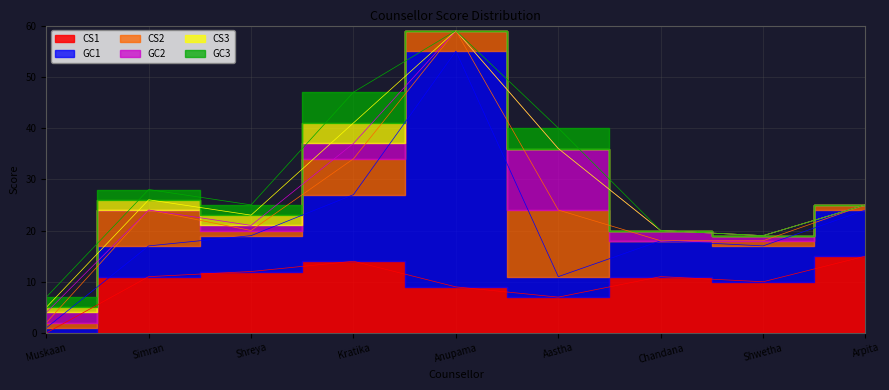

Reading right to left, list all the values displayed in this chart.

CS1: 15	10	11	7	9	14	12	11	0
GC1: 9	7	7	4	46	13	7	6	1
CS2: 1	1	0	13	4	7	1	7	1
GC2: 0	1	2	12	0	3	1	0	2
CS3: 0	0	0	0	0	4	2	2	1
GC3: 0	0	0	4	0	6	2	2	2